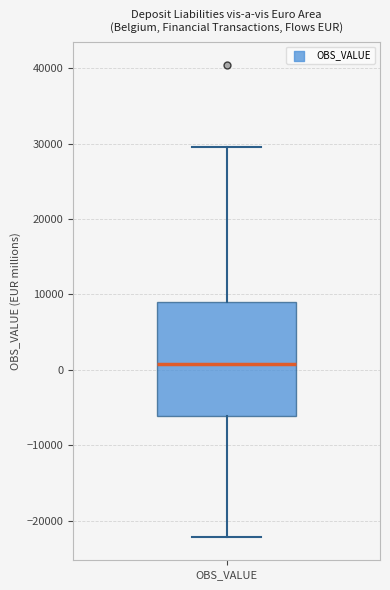

Read this box plot against the y-axis: the position of the median line, the range covered by the box, and the ends of both whiskers. The values are not printed on the chart, so give them approximately, as read against the axis.

median 1000, box -6000 to 9000, whiskers -22000 to 29000